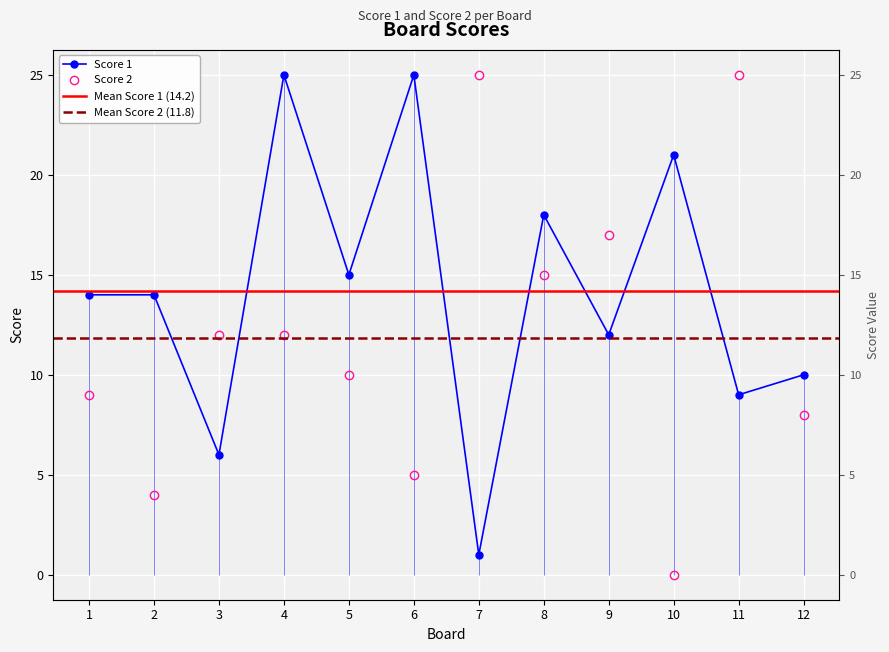

What is the sum of all Score 1 values?

170